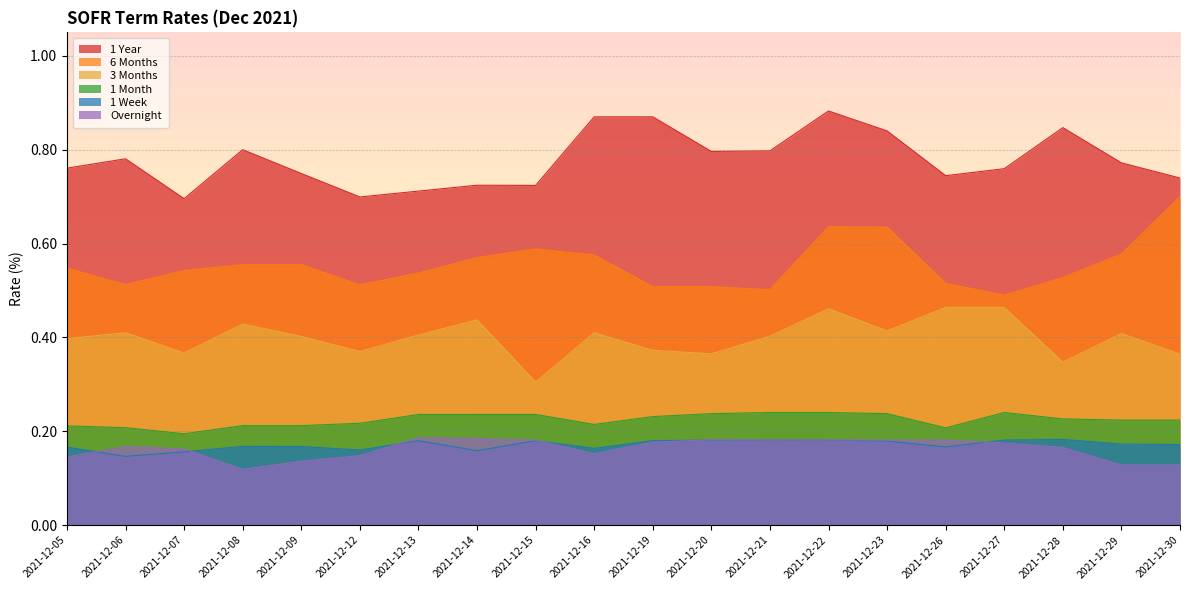

What is the smallest value displayed?

0.1